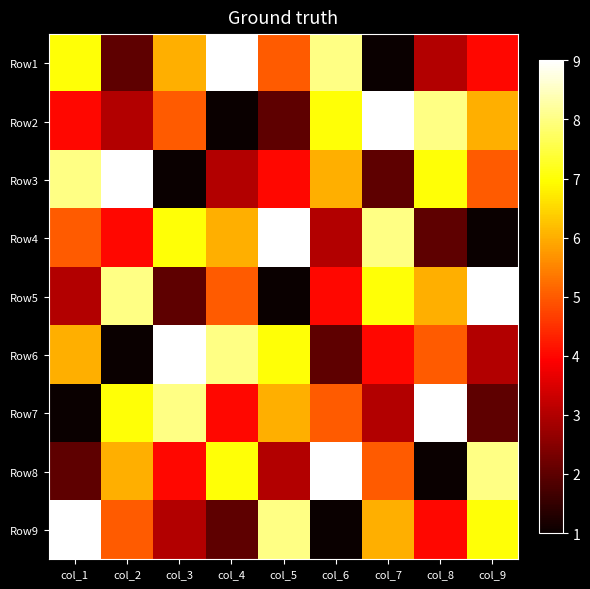

What is the total value across all series at col_4?

45